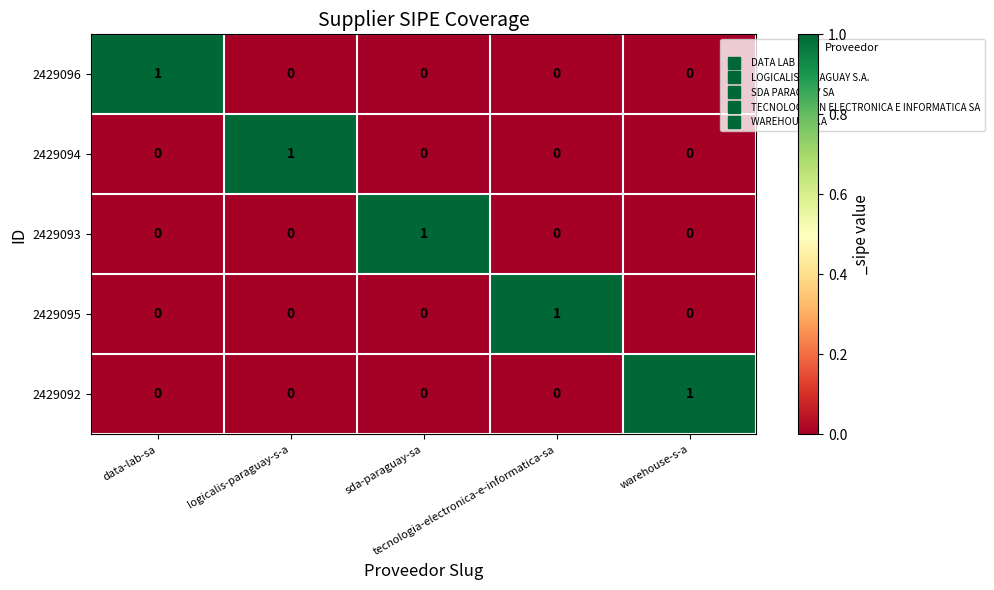

At how many categories does at least one series exceed 0?

5